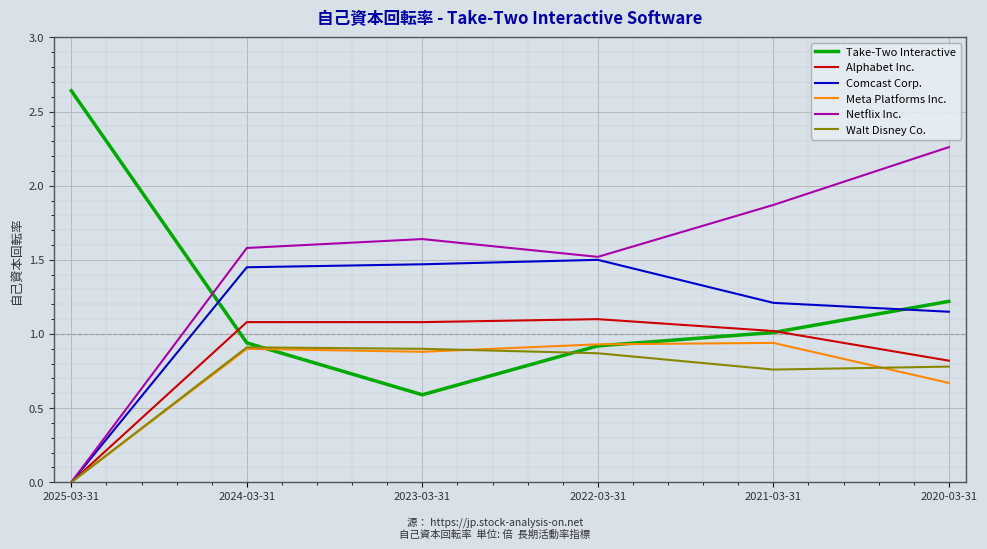

Which series changed the most between 2025-03-31 and 2021-03-31?

Netflix Inc.